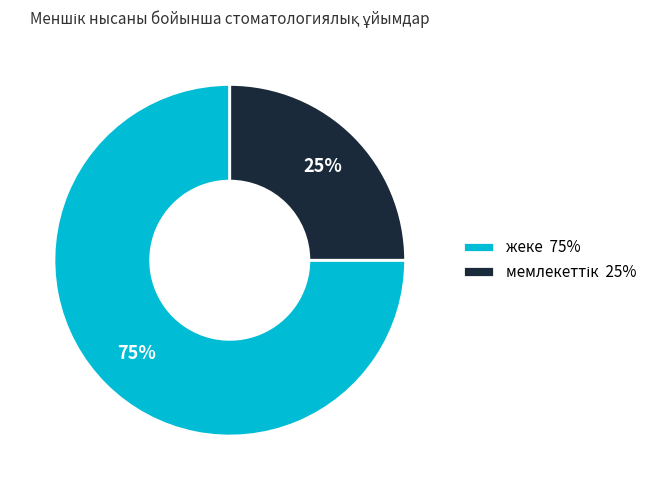

To the nearest percent, what percentage of the pie is жеке 75%?

75%